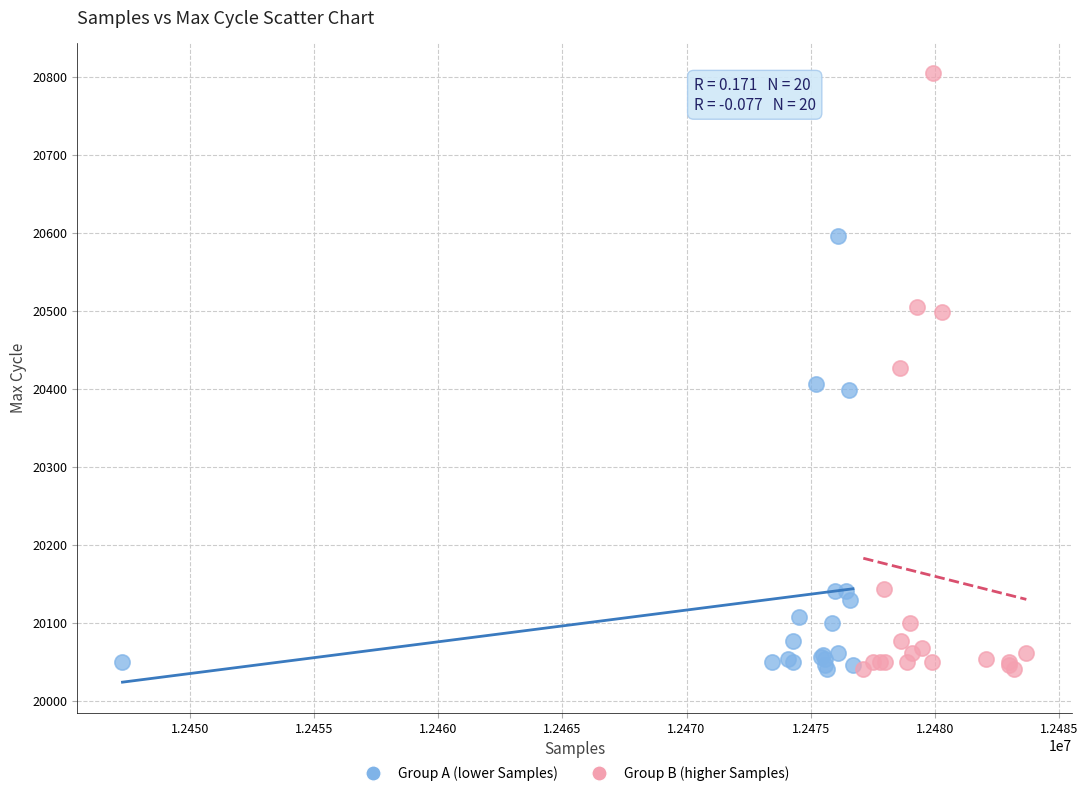

Which series reaches the maximum Y coordinate?

Group B (higher Samples)